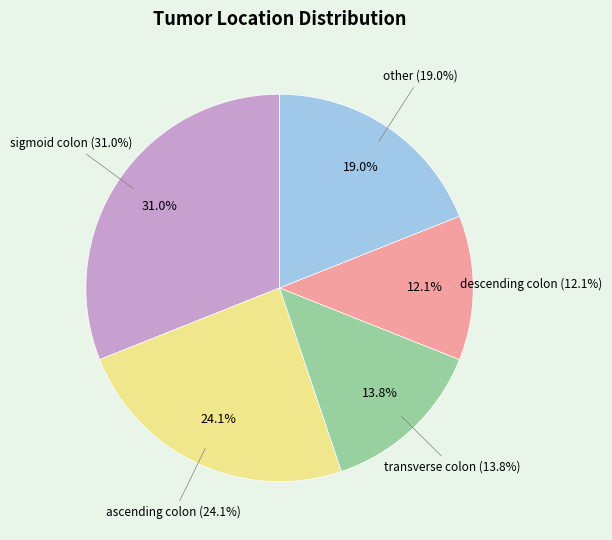

Count the number of slices in the pie.

5